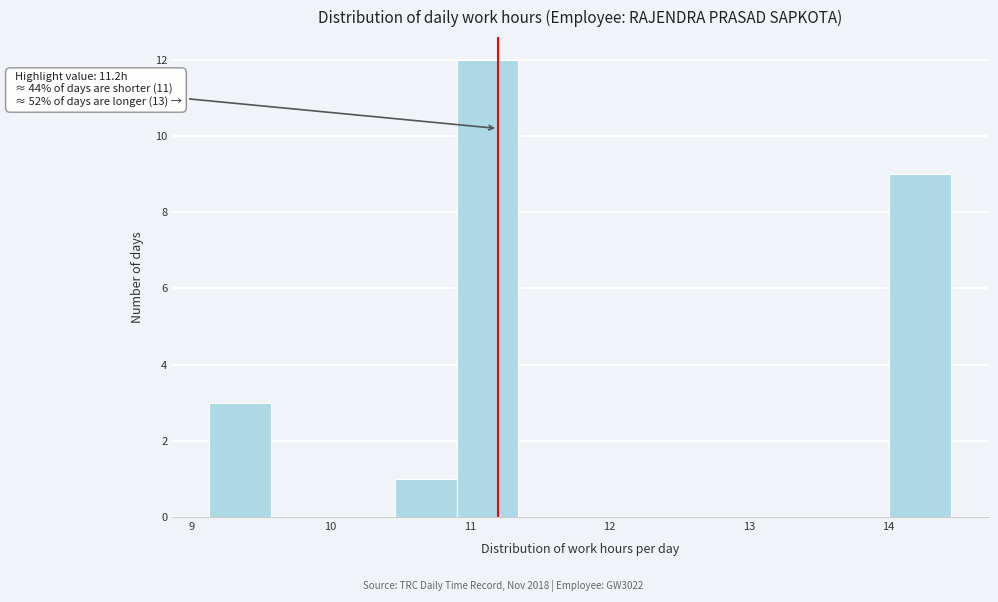

Over which range of the x-axis is the bar tallest?

10.9 to 11.3